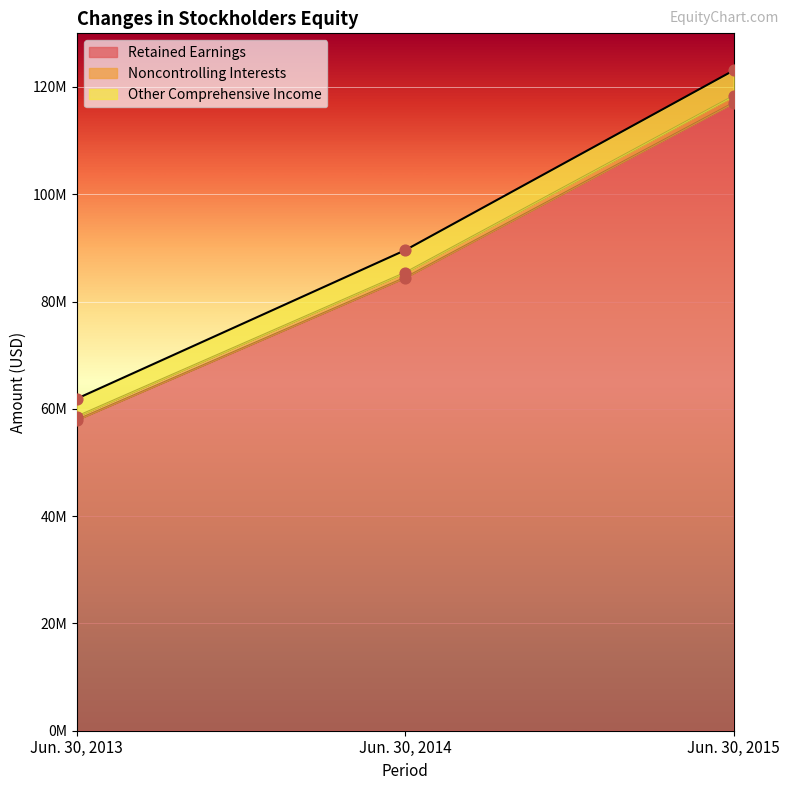

What are all the series names shown in the legend?

Retained Earnings, Noncontrolling Interests, Other Comprehensive Income